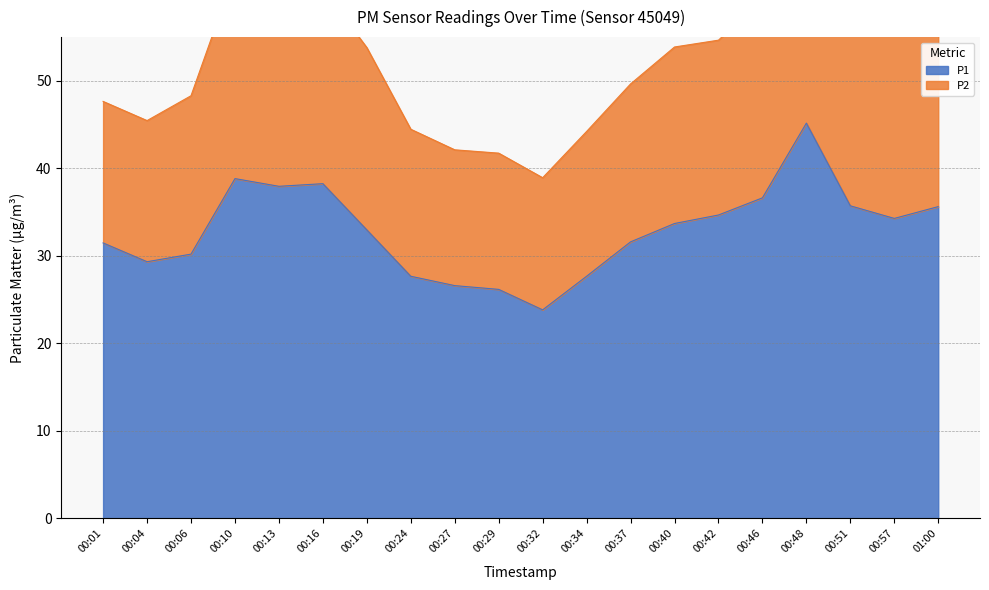

The value of P2 at 00:27 is 70.5. True or false?

False